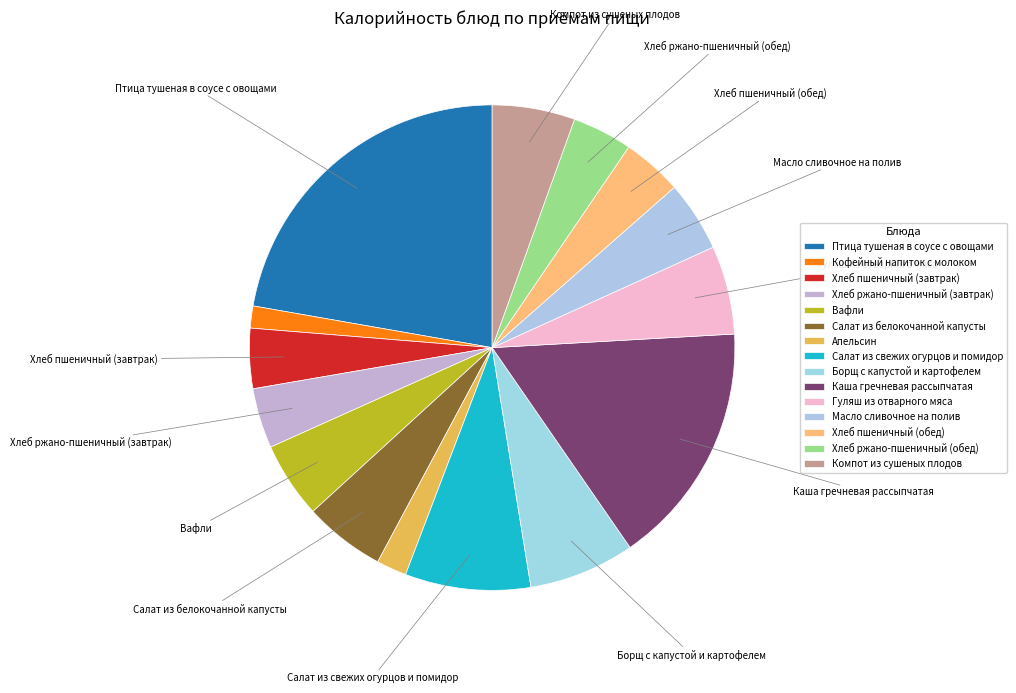

Count the number of slices in the pie.

15